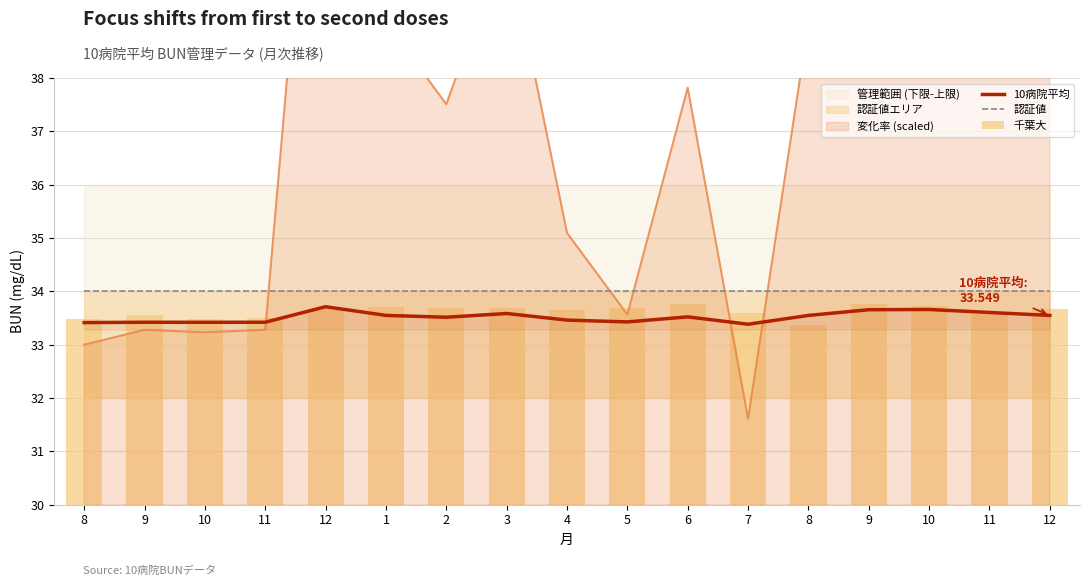

What is the label of the 16th bar from the right?

9